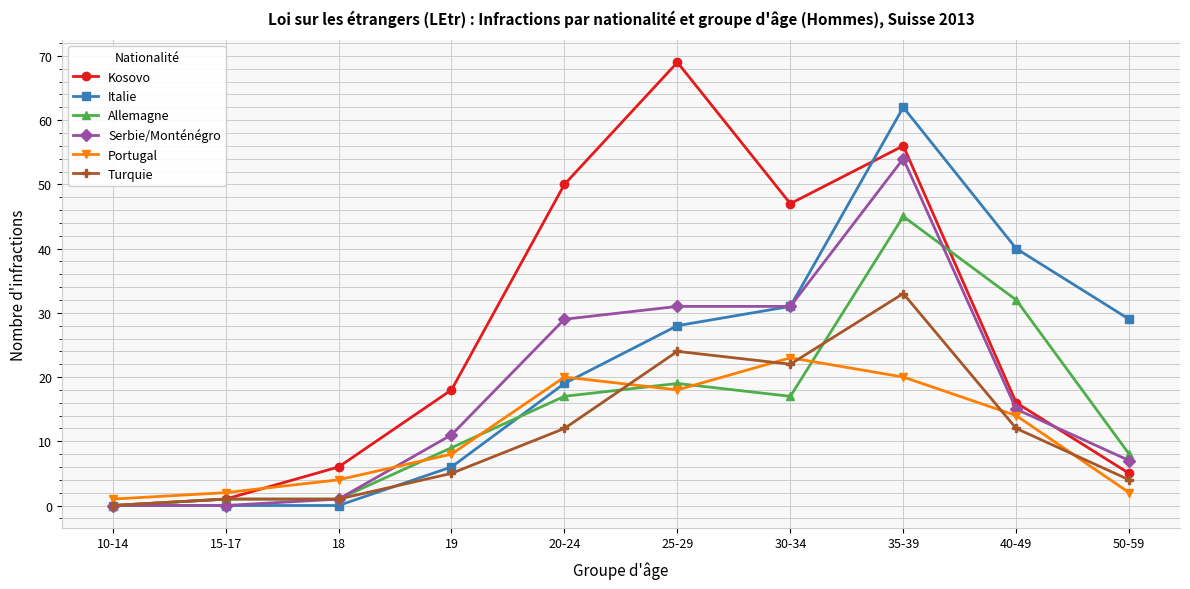

What value does the Kosovo series have at 40-49?

16